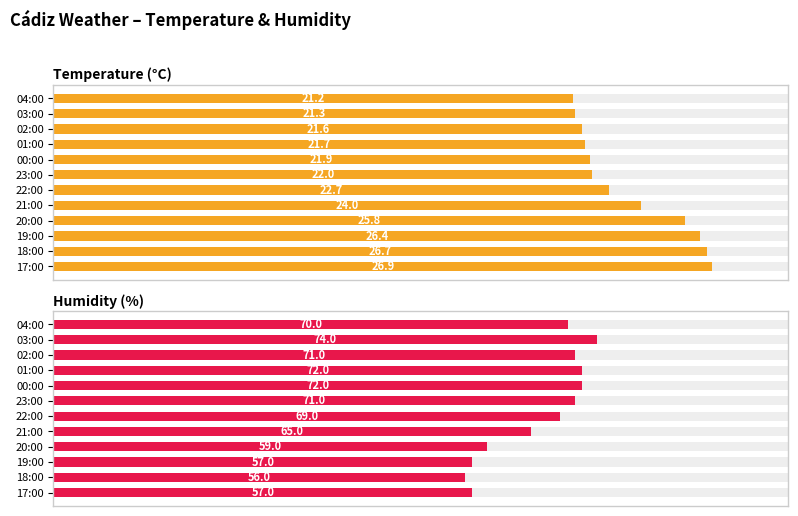

Rank the series at 17:00 from highest to lowest value.

Humidity (%), Temperature (°C)